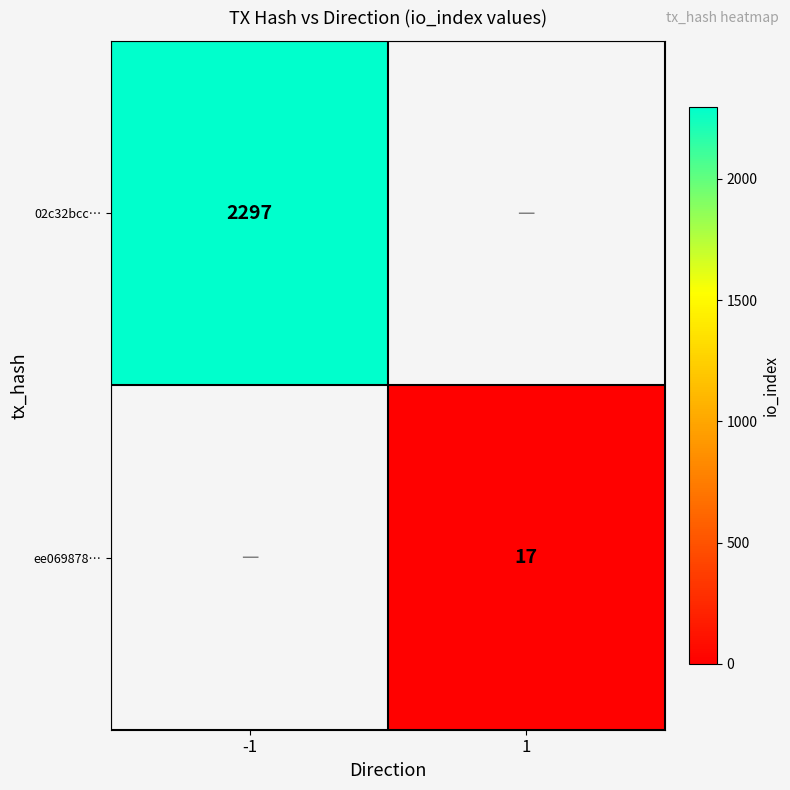

True or false: ee069878… has a value of 17 at 1.

True